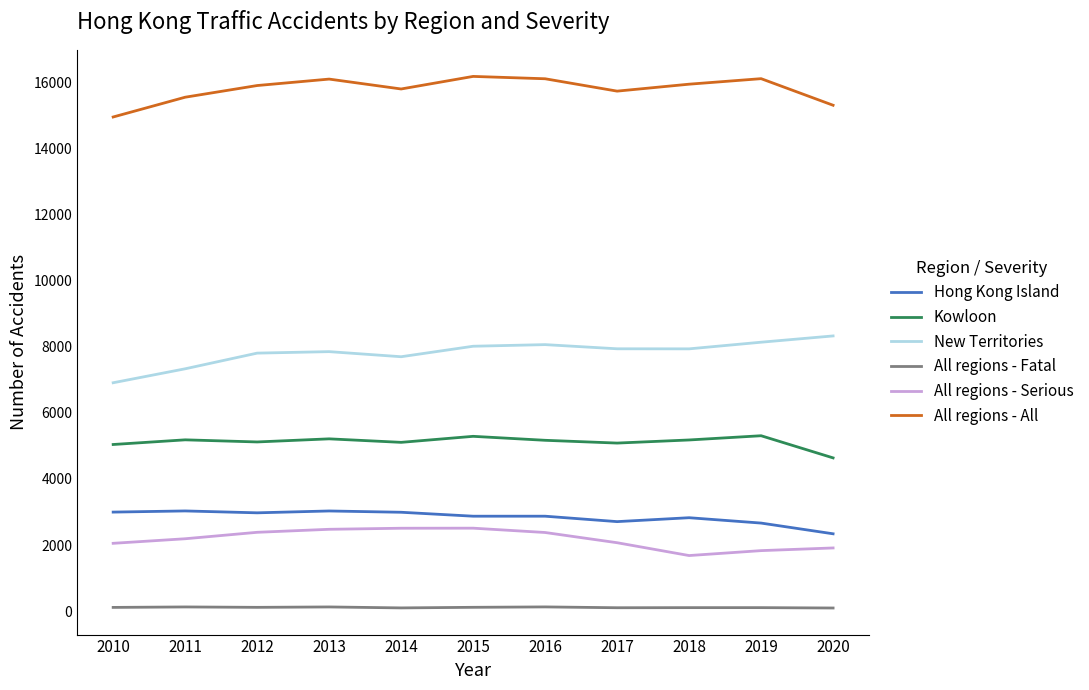

True or false: Kowloon and All regions - Fatal cross at least once.

False